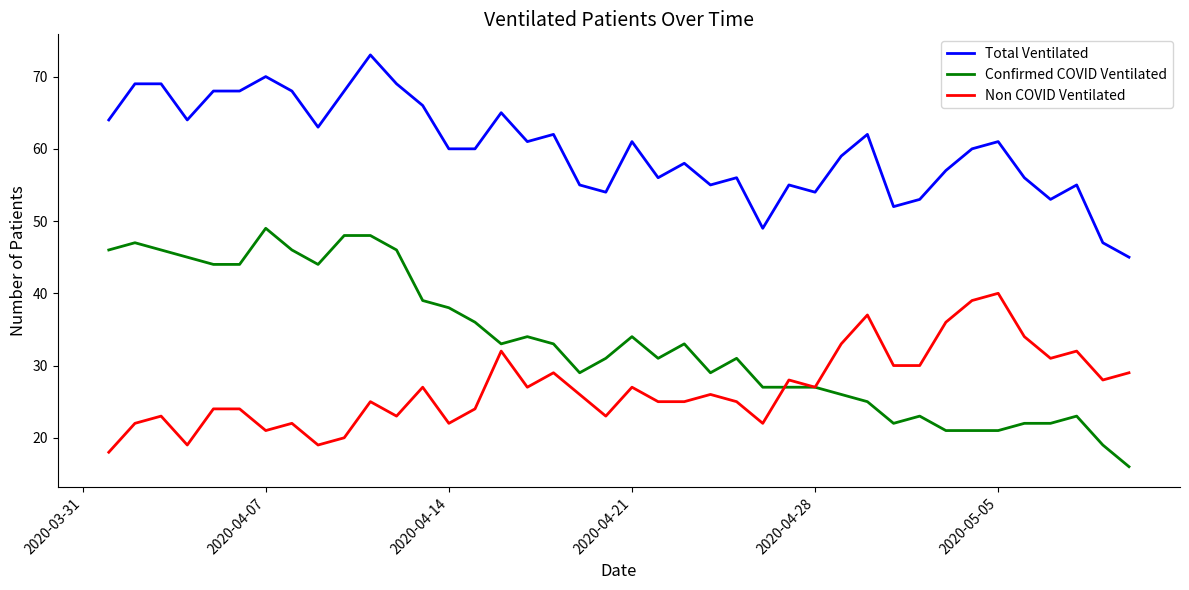

Which series has the largest range (max minus min)?

Confirmed COVID Ventilated